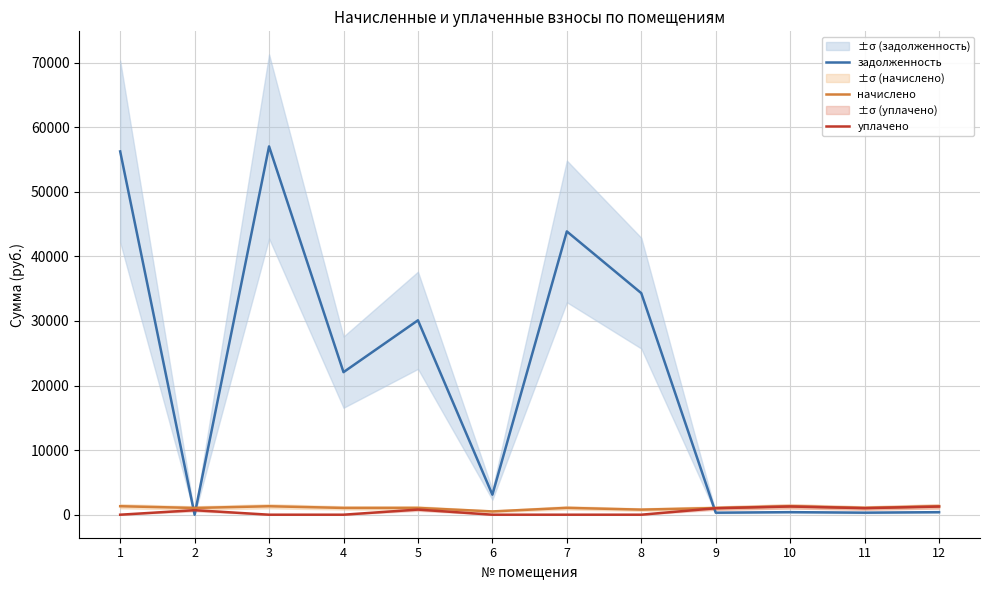

Reading right to left, list all the values displayed in this chart.

задолженность: 393.2	315.3	395.5	311.5	34295.9	43852.0	3096.8	30092.5	22066.0	57009.9	0.0	56236.5
начислено: 1305.1	1046.6	1312.8	1033.8	788.2	1059.4	508.4	1051.7	1049.2	1310.2	1044.1	1312.8
уплачено: 1263.3	1013.1	1270.7	1000.7	0.0	0.0	0.0	793.7	0.0	0.0	696.0	0.0